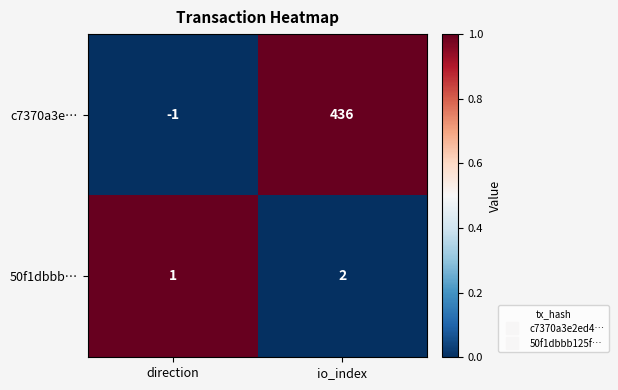

What is the sum of all c7370a3e… values?

435